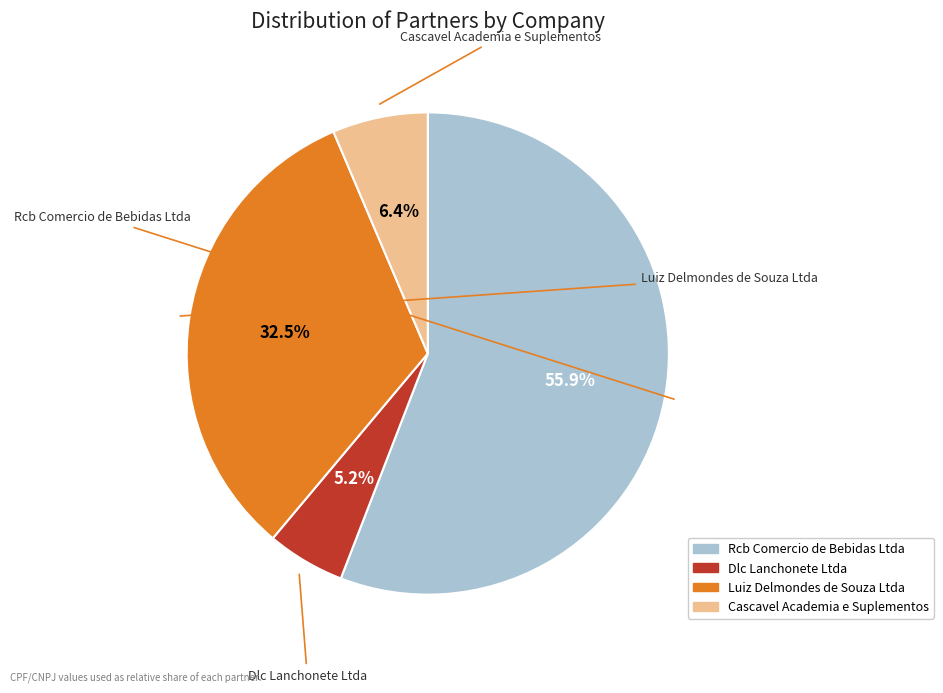

What is the largest slice in the pie chart?

Rcb Comercio de Bebidas Ltda